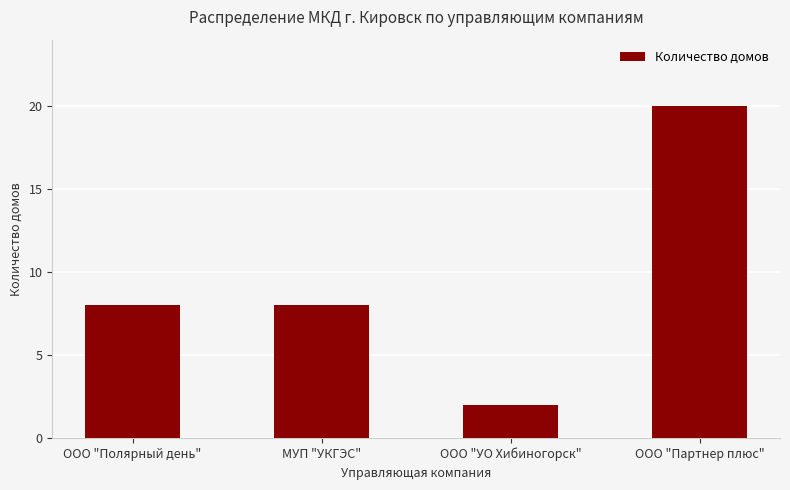

Are the bars horizontal?

No